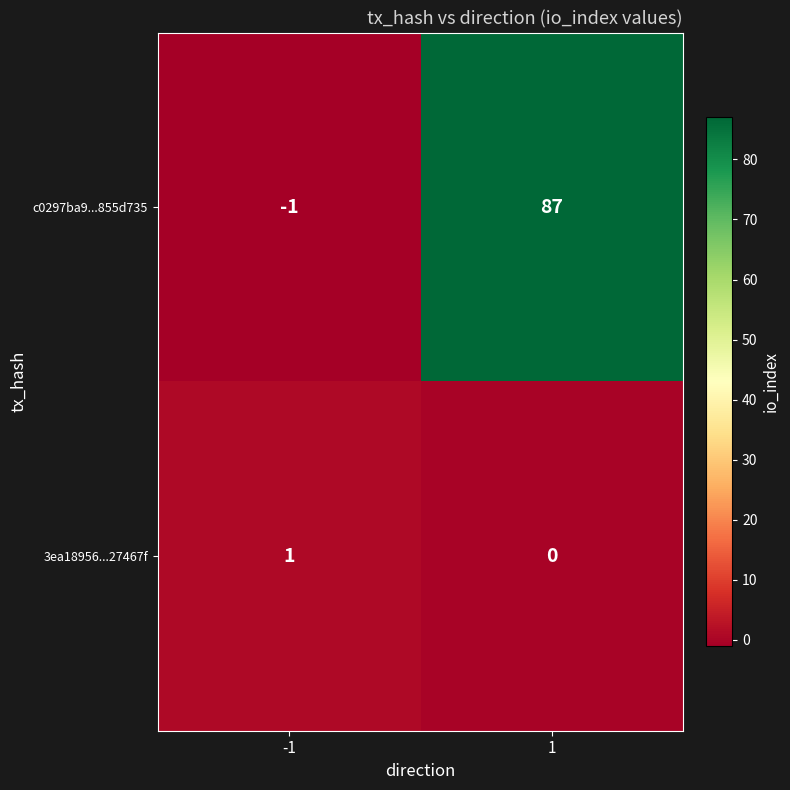

What is the greatest value displayed?

87